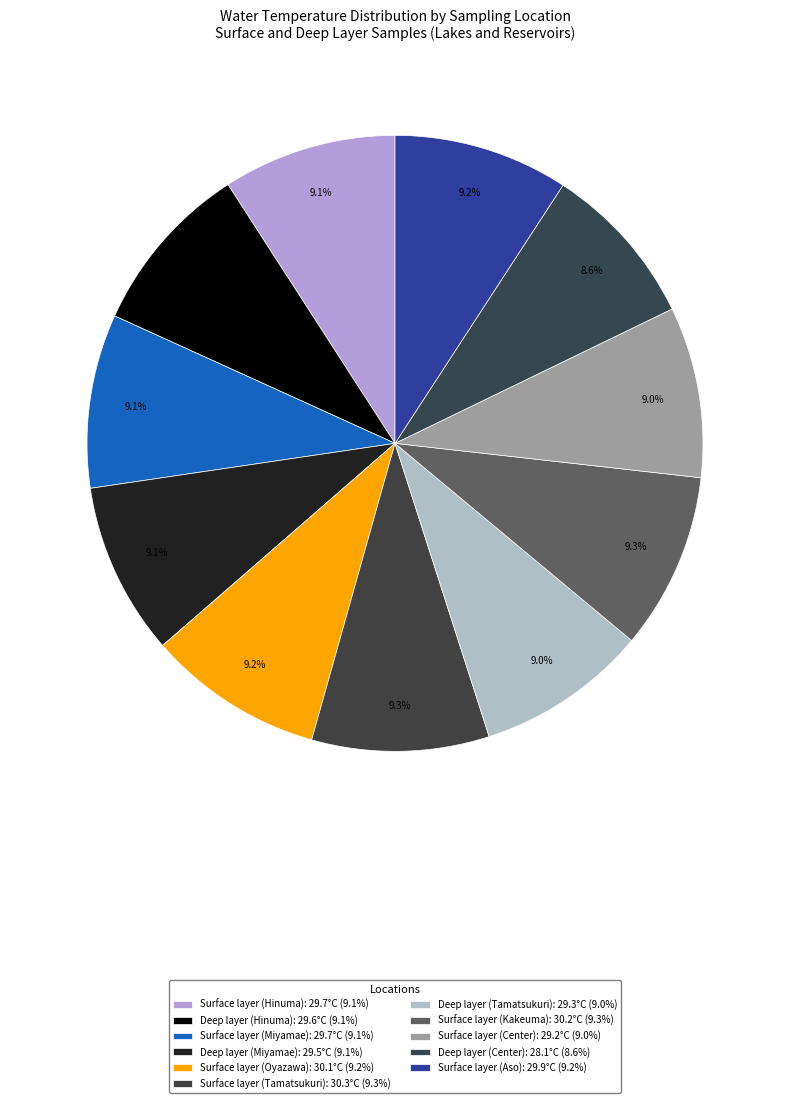

Which category has the smallest portion of the pie?

Deep layer (Center)